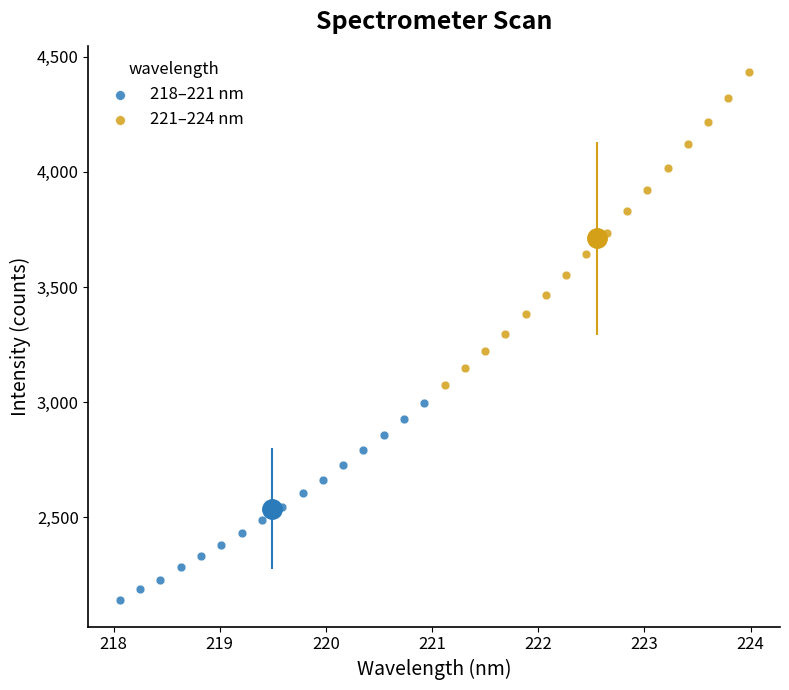

Which series reaches the maximum Y coordinate?

221–224 nm